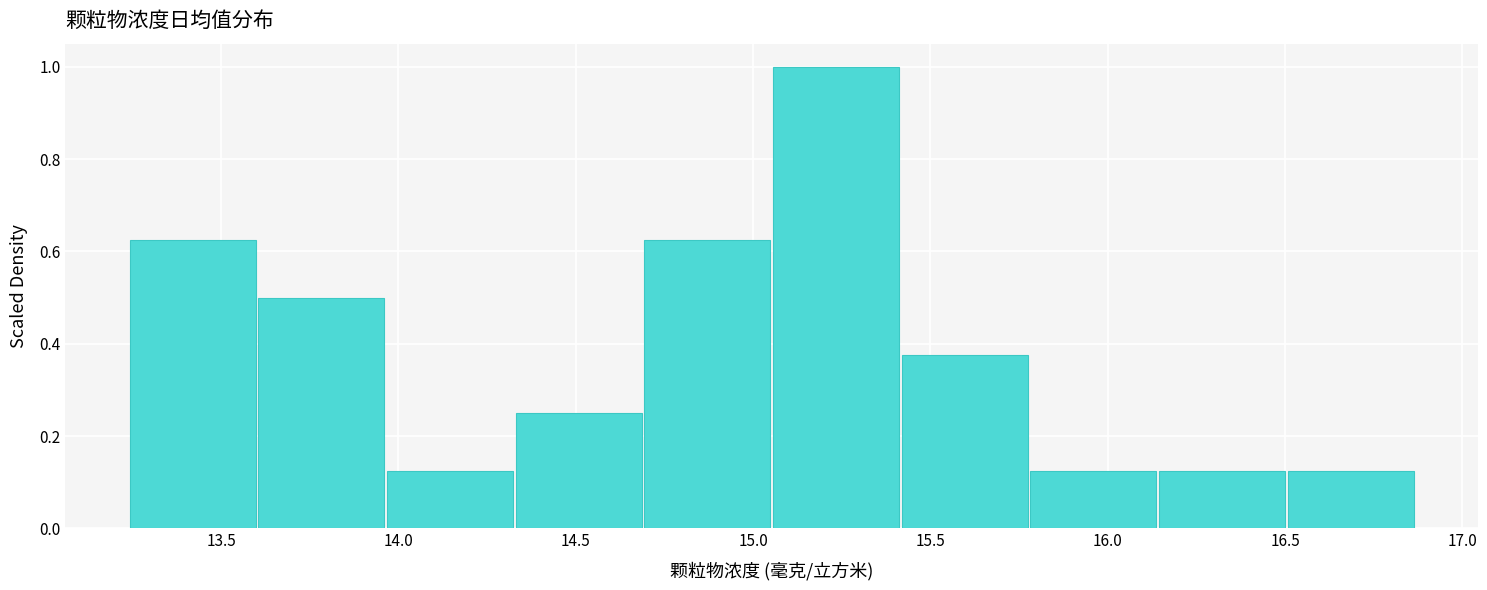

Over which range of the x-axis is the bar tallest?

15.05 to 15.40